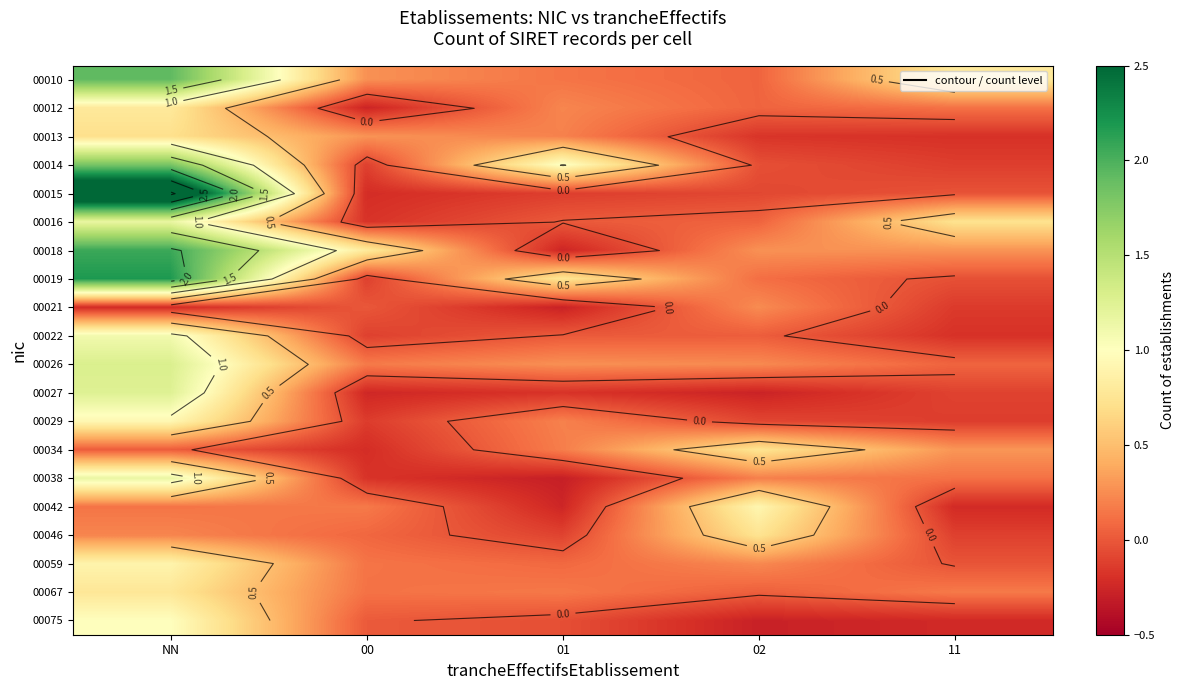

At which category does the chart reach its minimum across all series?

01